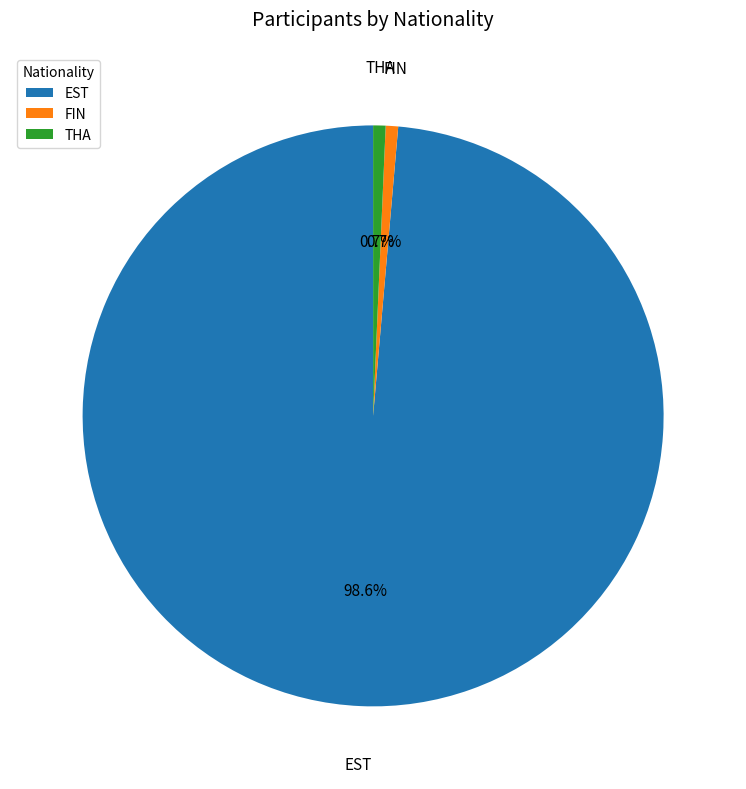

Is there a majority slice in this chart?

Yes